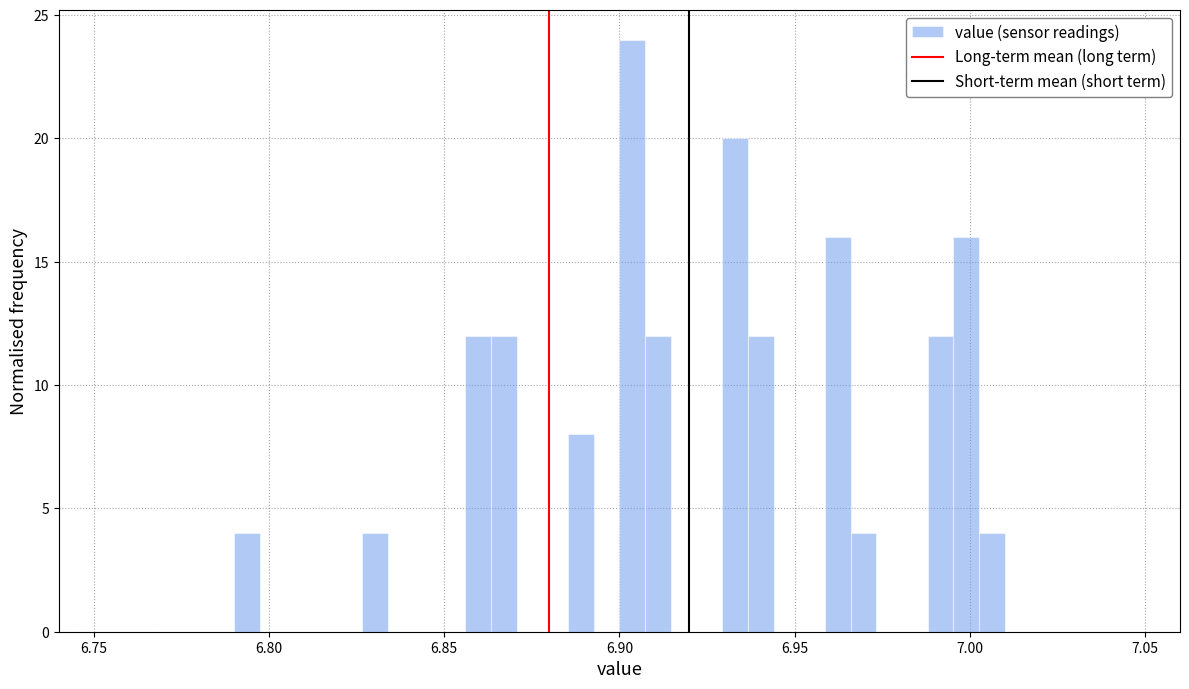

Around what value on the x-axis is the tallest bar? Give the approximate position of its centre, as read against the axis.

6.905